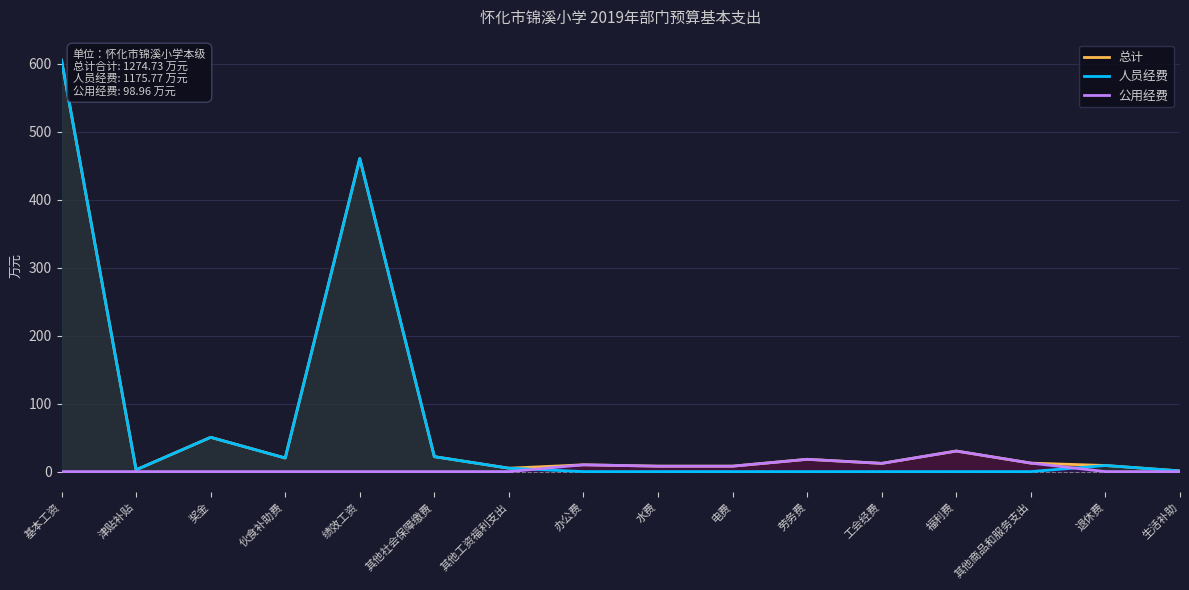

What is the sum of all 公用经费 values?

99.0